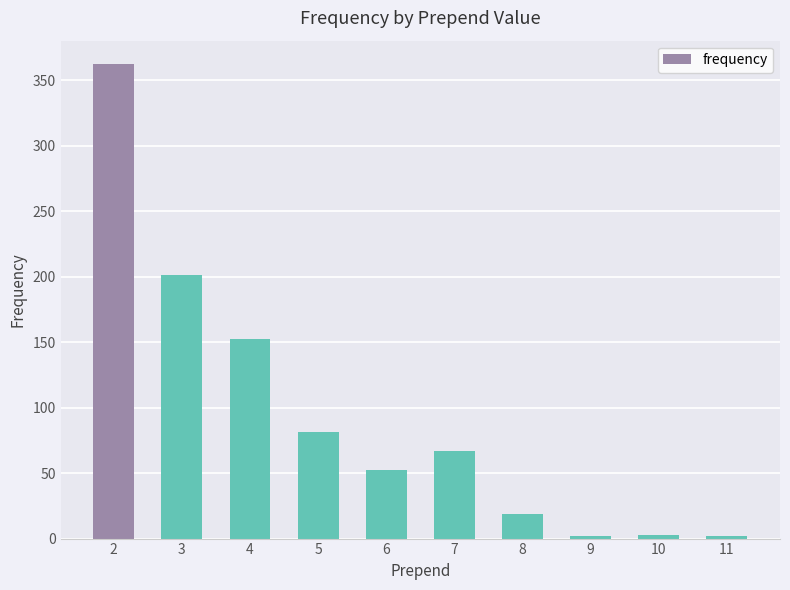

Where is the data nearest to the value 182?

3